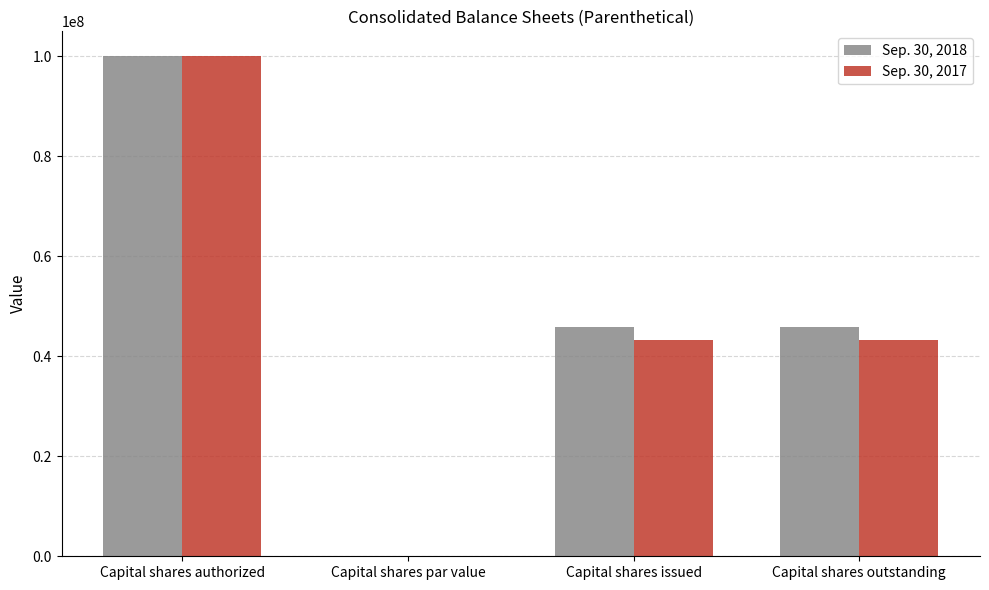

Which category has the highest value in the Sep. 30, 2017 series?

Capital shares authorized